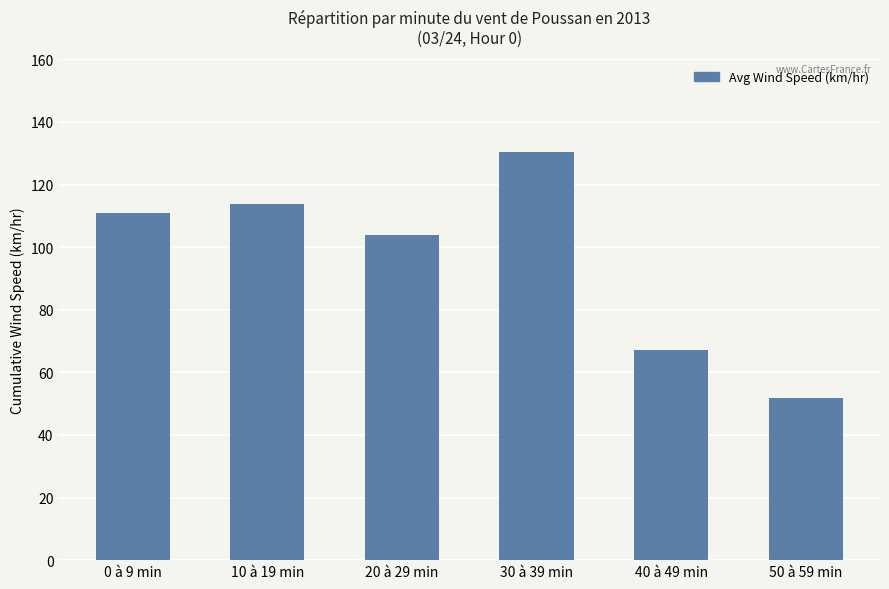

What position from the left is 40 à 49 min?

5